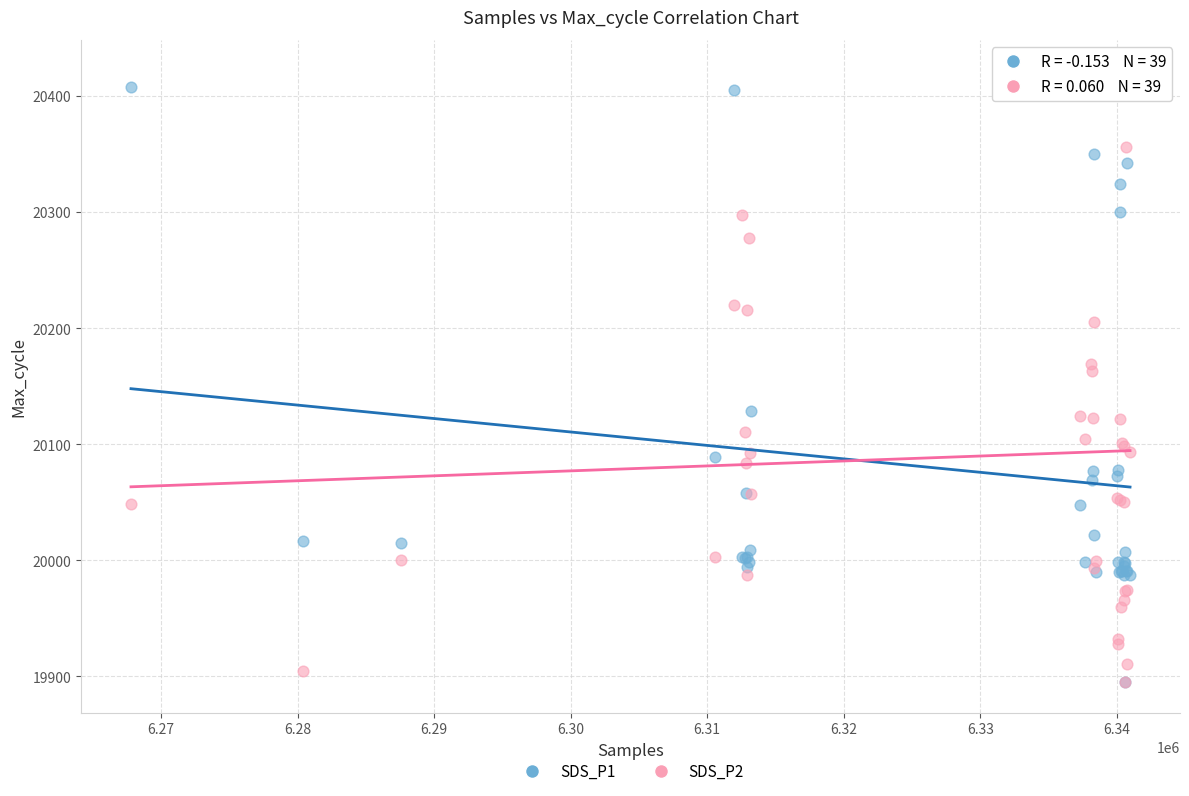

What are all the series names shown in the legend?

SDS_P1, SDS_P2